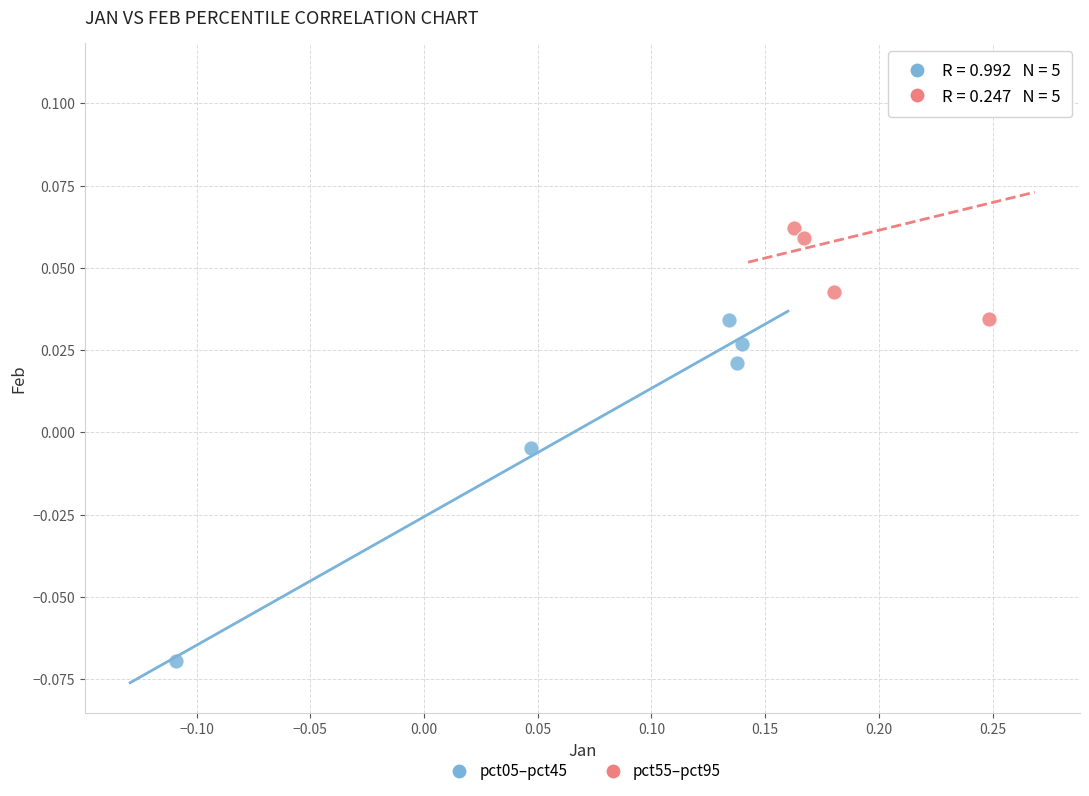

Which series contains the highest Y value?

pct55–pct95